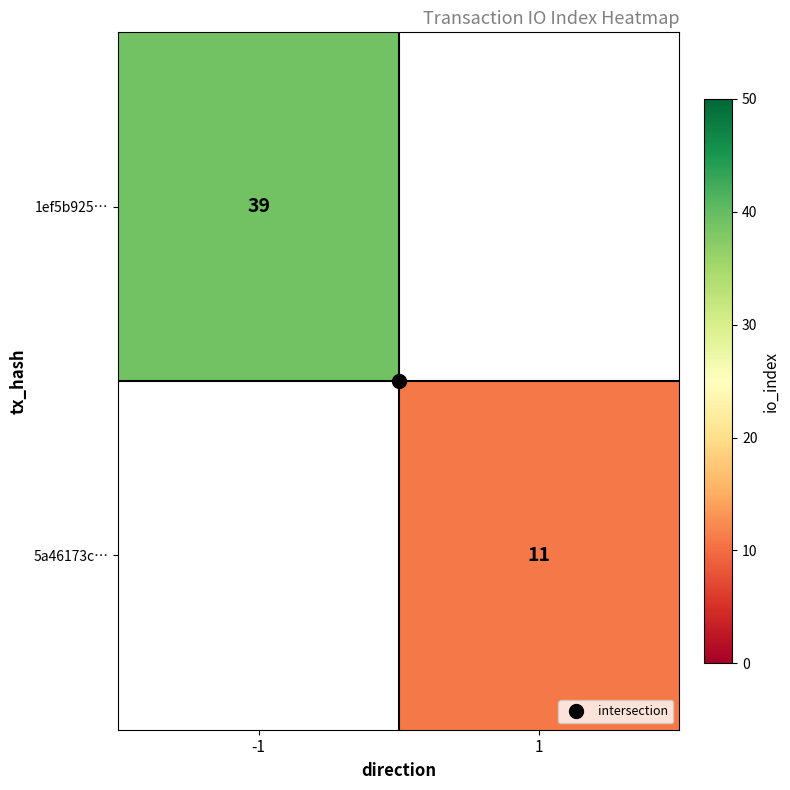

The value of 5a46173c… at 1 is 5.4. True or false?

False